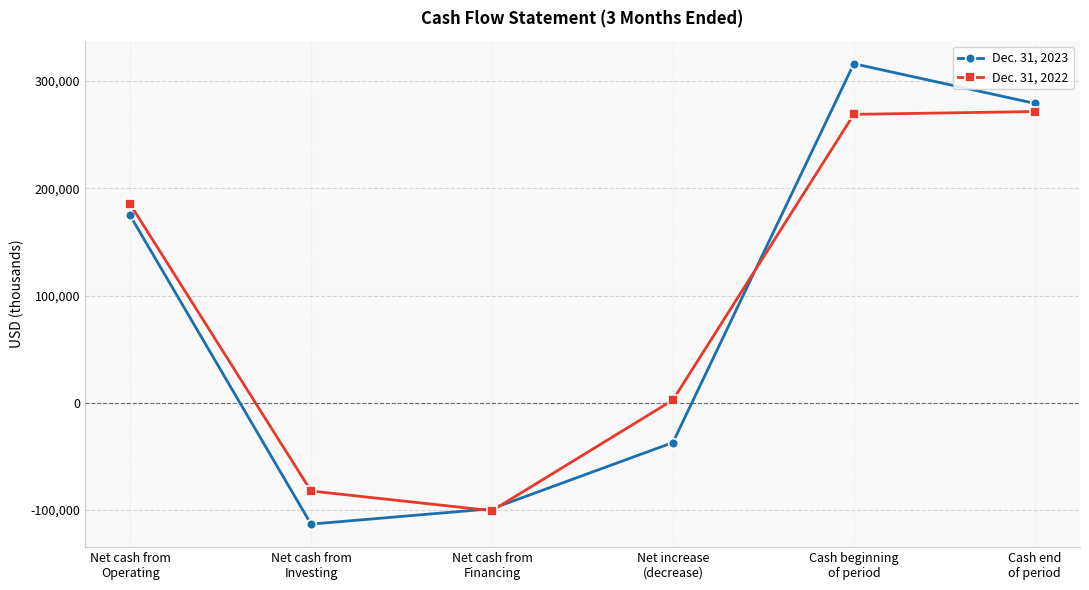

What is the value of the Dec. 31, 2022 point at the 2nd from the left?

-82169